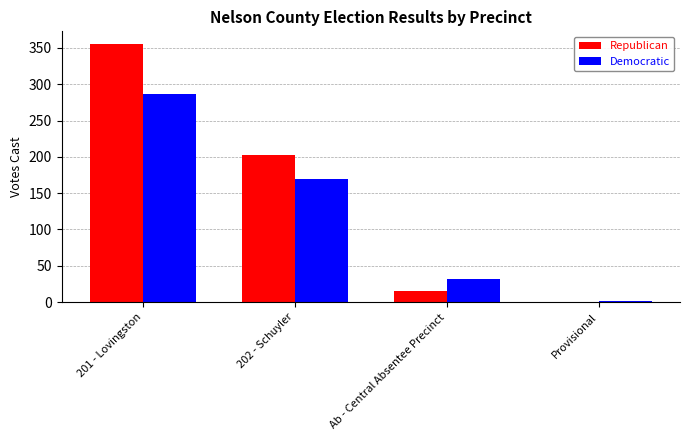

Which category has the highest value in the Republican series?

201 - Lovingston